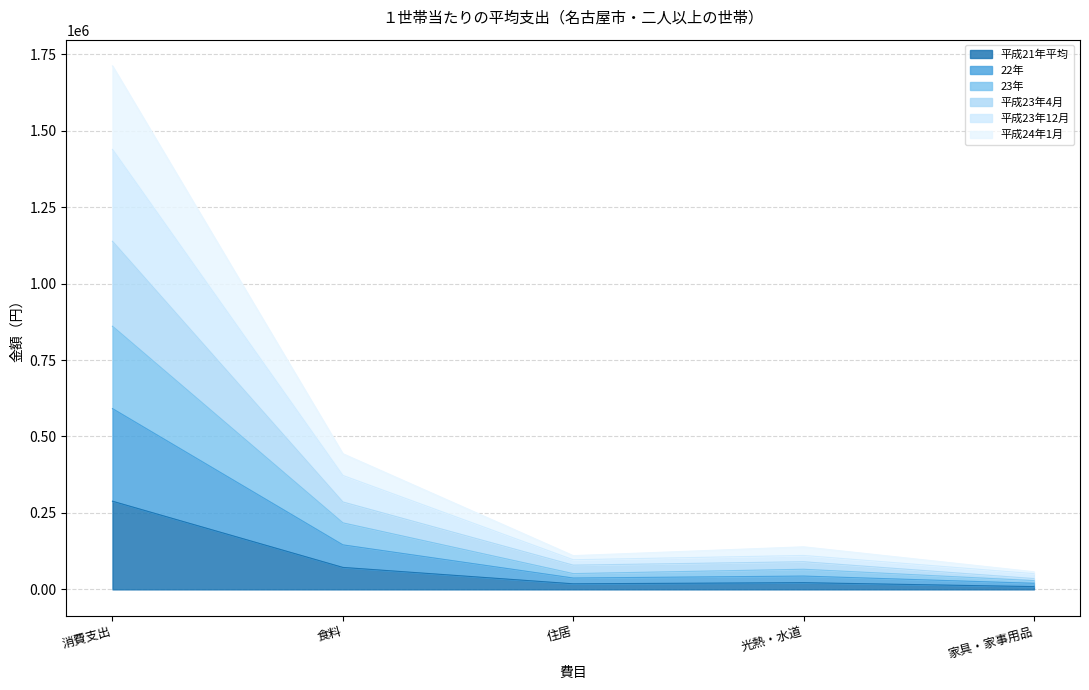

True or false: 22年 and 23年 intersect in this chart.

False